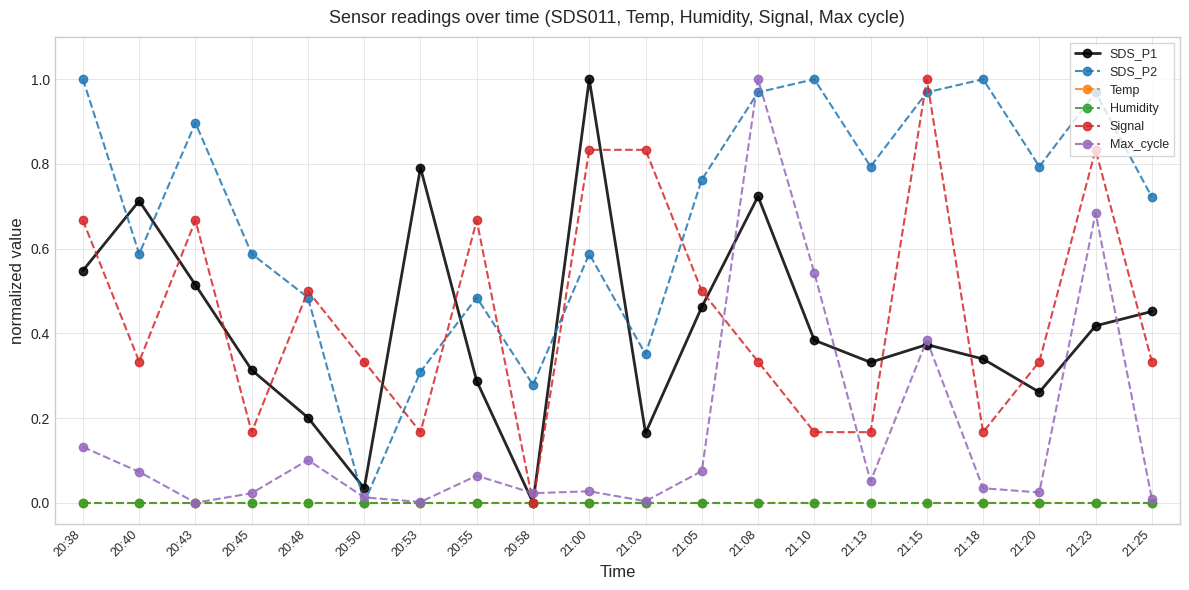

Which category has the lowest value in the SDS_P1 series?

20:58